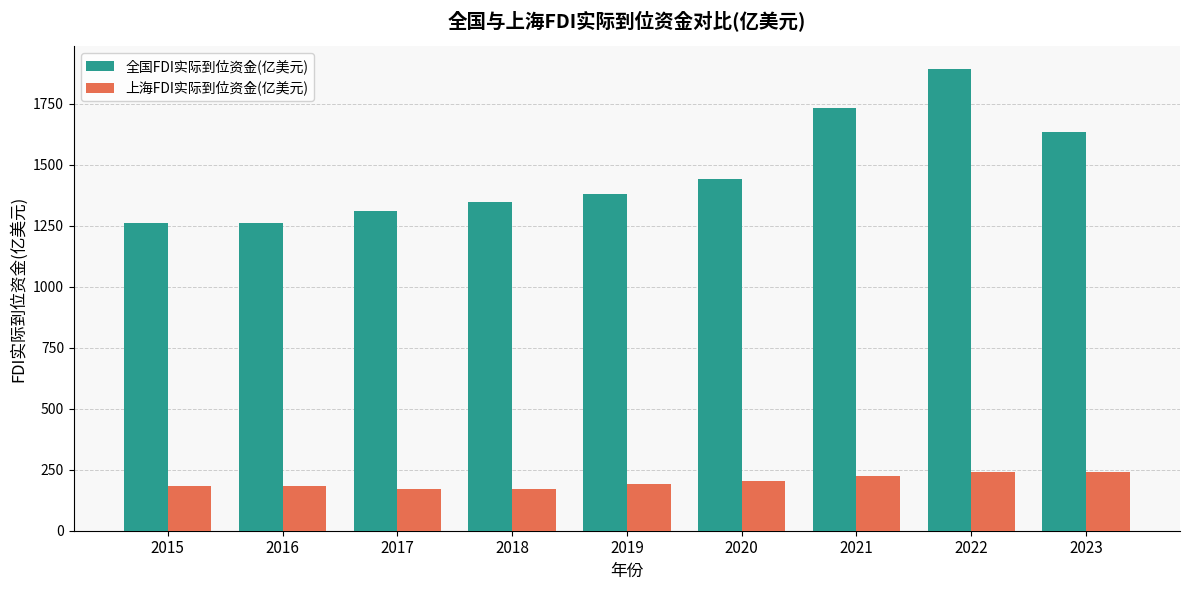

What is the minimum value for 全国FDI实际到位资金(亿美元)?

1260.0